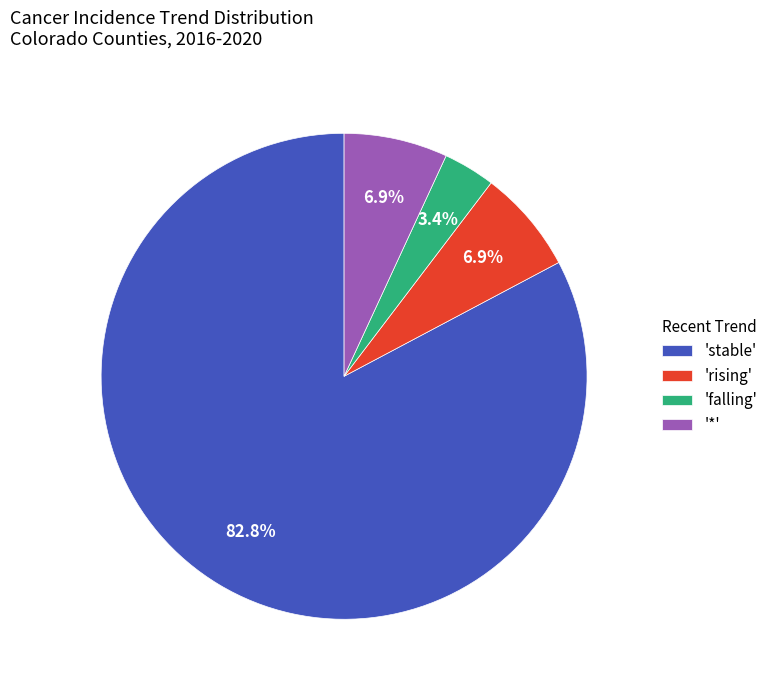

How many segments does this pie chart have?

4